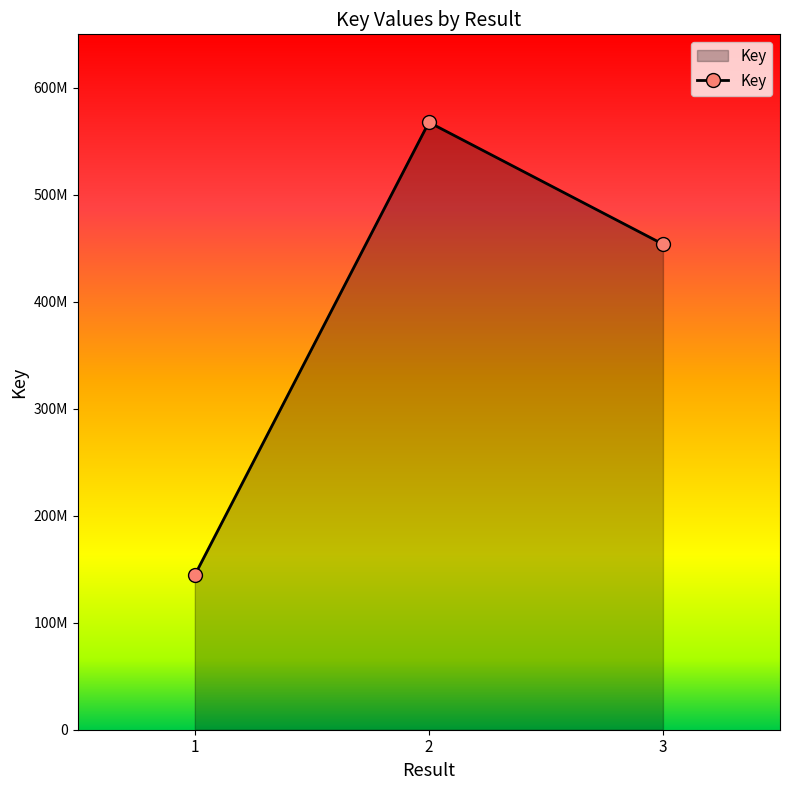

At which category does the chart reach its minimum across all series?

1